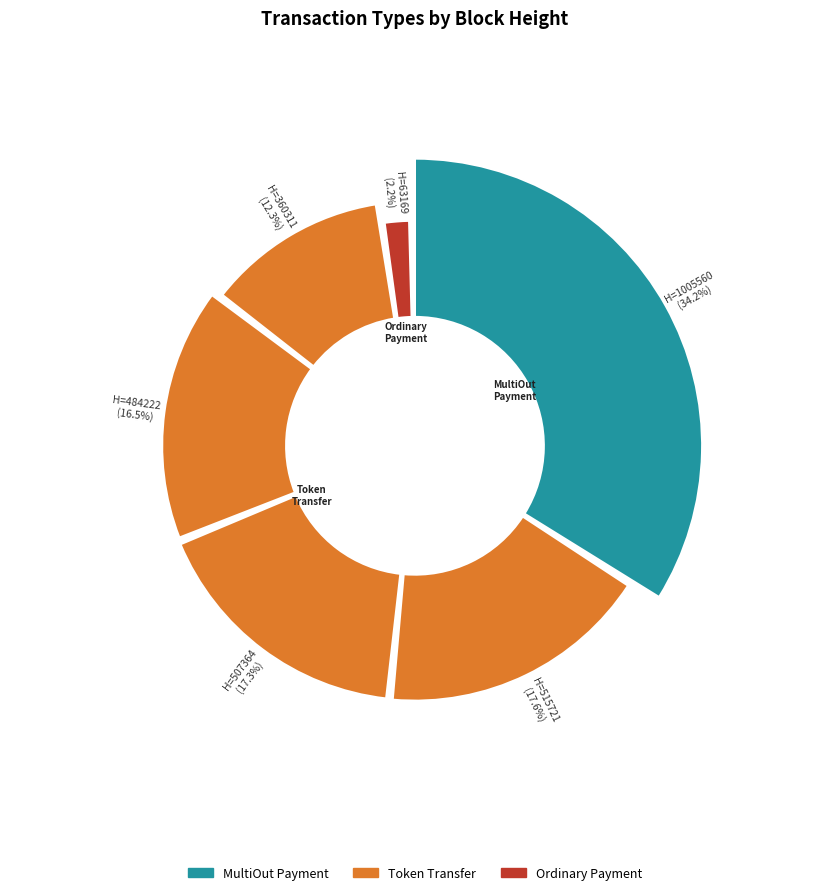

How many segments does this pie chart have?

6